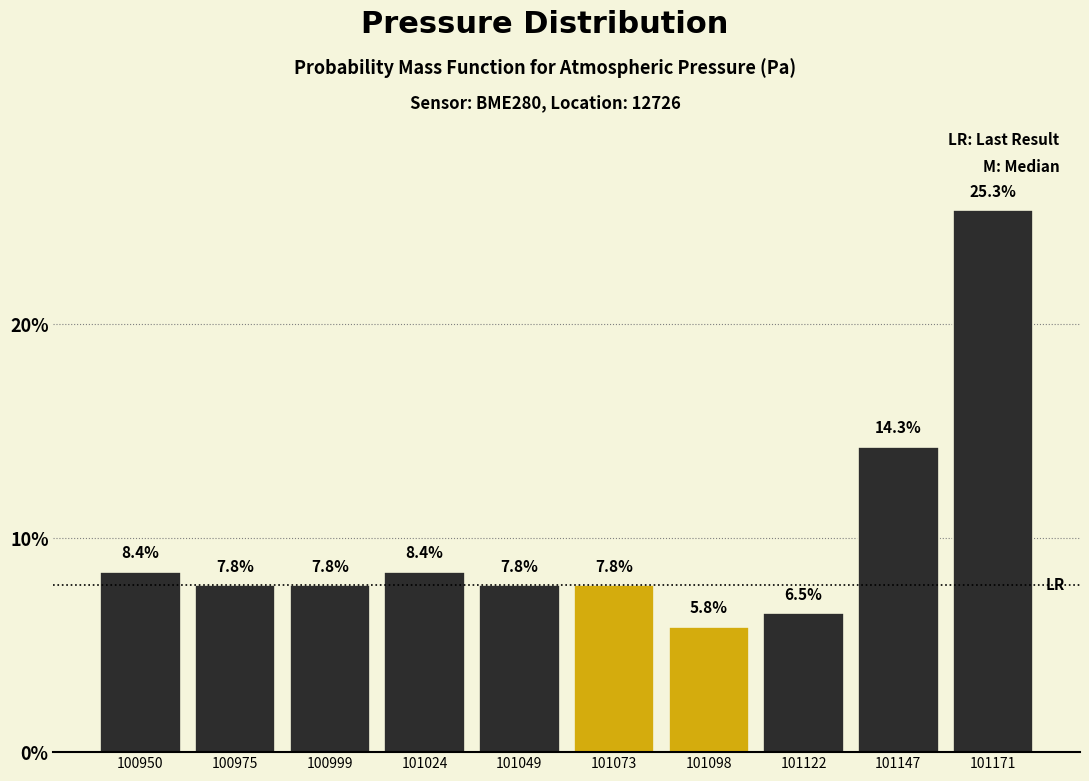

Reading left to right, transcribe this chart: for each bar, give the range it covers on the x-axis and its height. The bar edges are not printed on the chart, so give them approximately, as read against the axis.

100940 to 100965: 8.4
100965 to 100985: 7.8
100985 to 101010: 7.8
101010 to 101035: 8.4
101035 to 101060: 7.8
101060 to 101085: 7.8
101085 to 101110: 5.8
101110 to 101135: 6.5
101135 to 101160: 14.3
101160 to 101185: 25.3